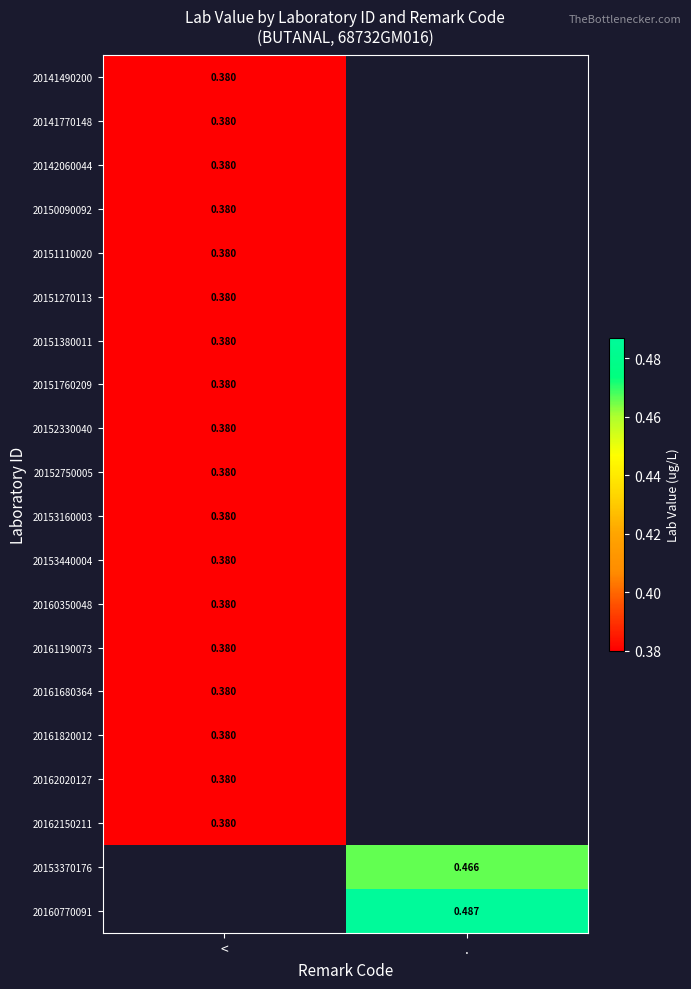

At how many categories does at least one series exceed 0?

2